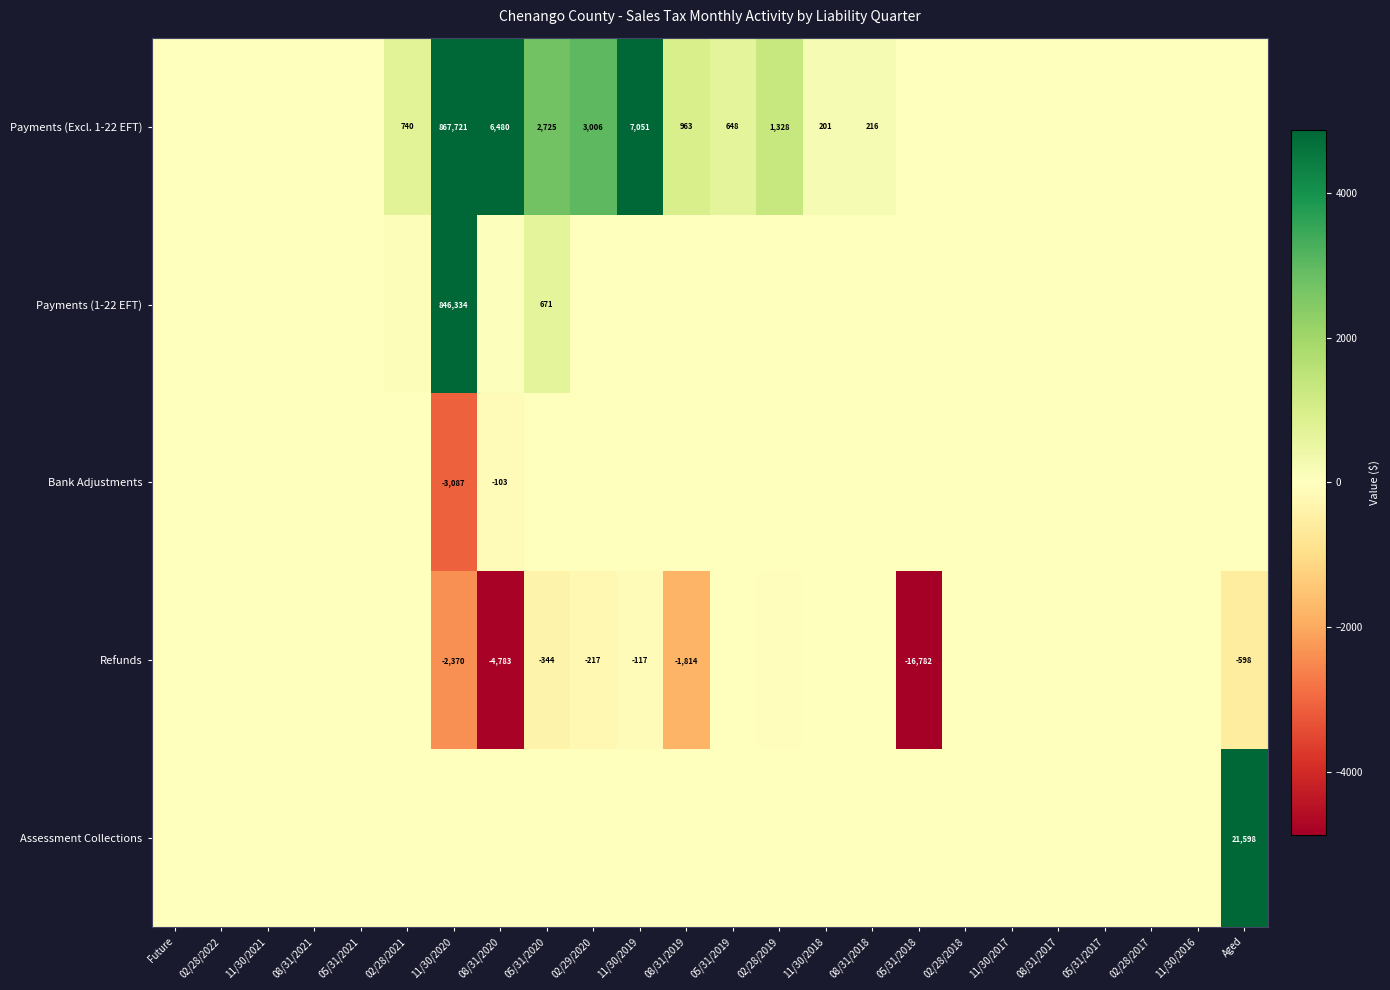

What is the highest value of the Payments (Excl. 1-22 EFT) series?

867721.4